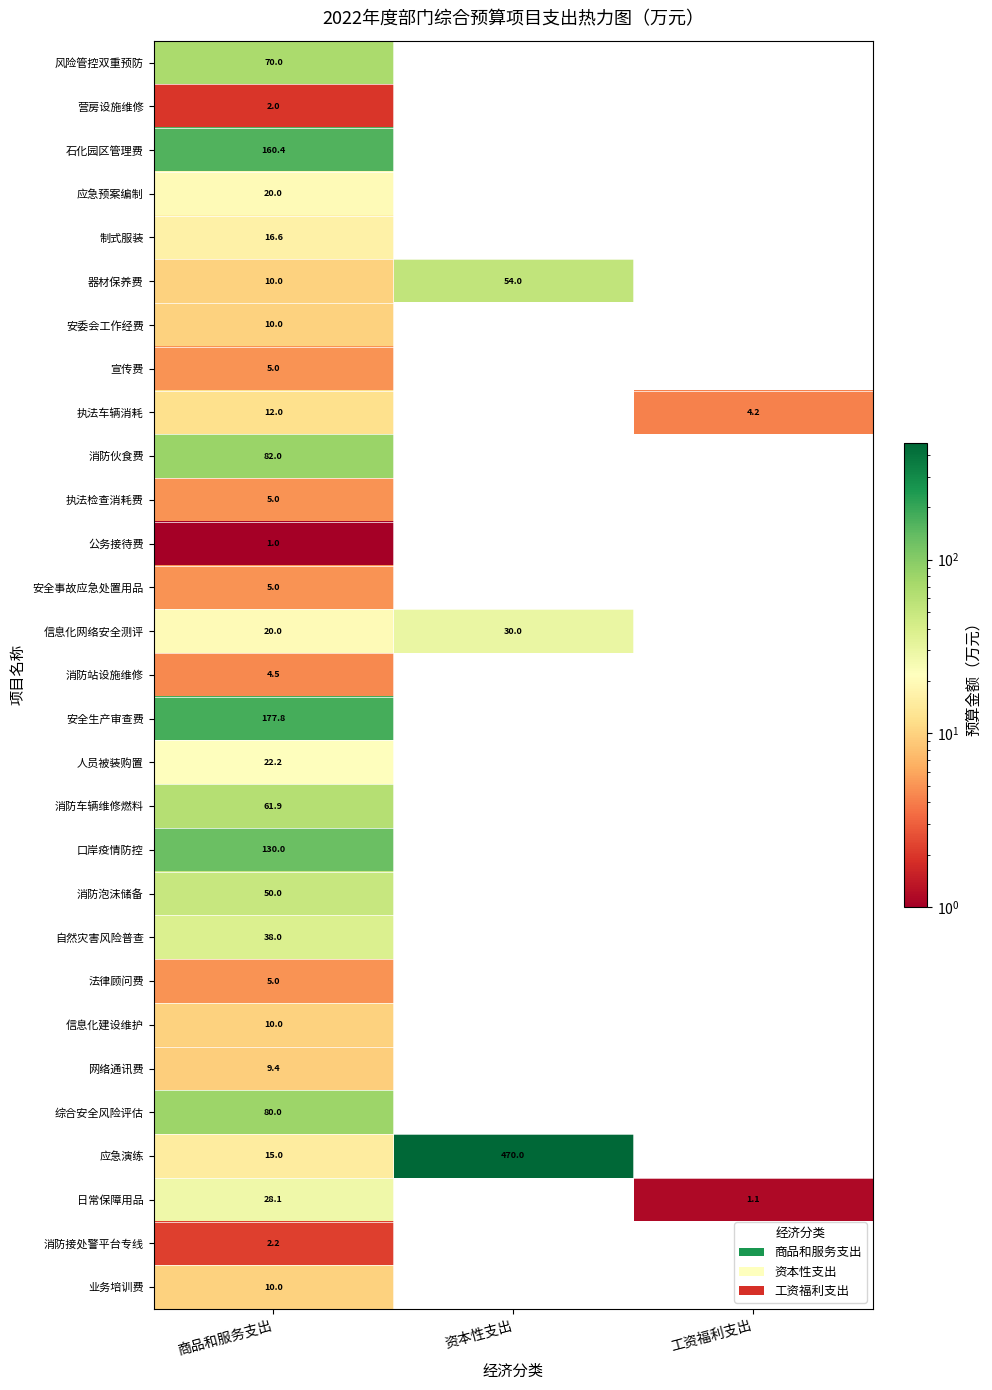

What is the total value across all series at 商品和服务支出?

1063.1